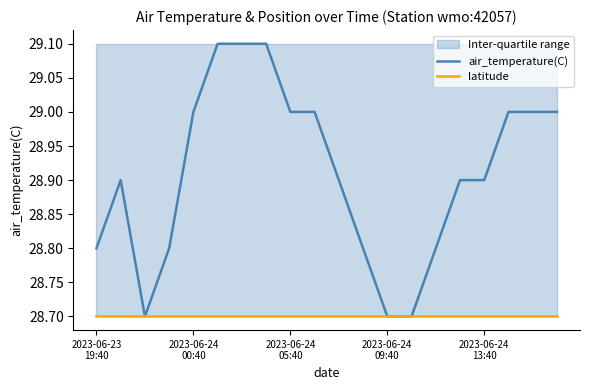

Rank the series by their maximum value, from lowest to highest.

latitude, air_temperature(C)